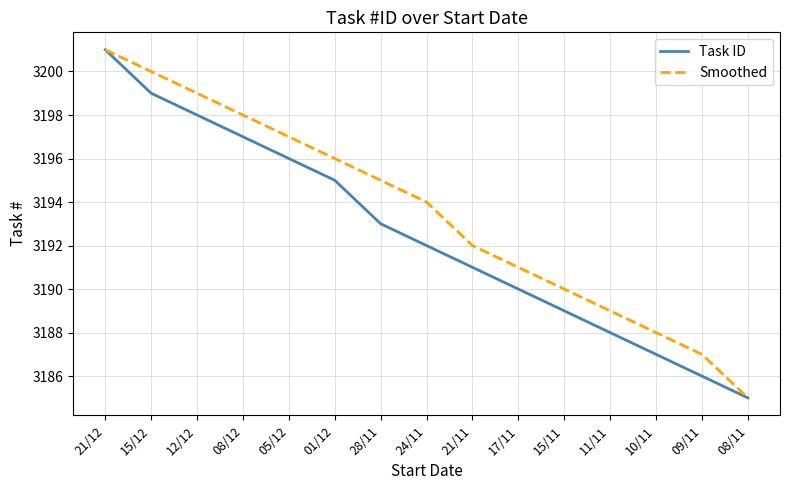

True or false: Smoothed has more than 1 interior local peaks.

False